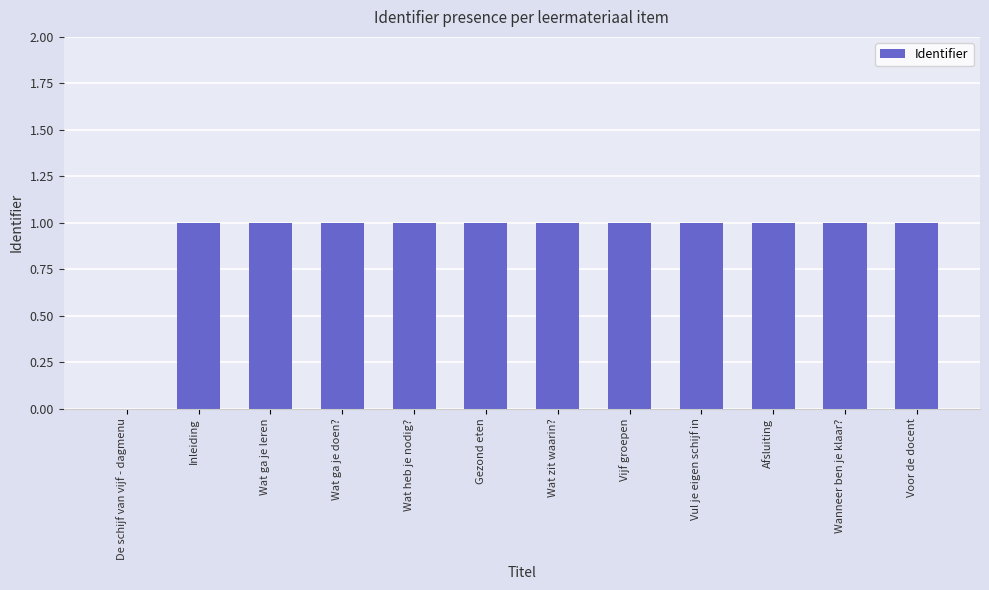

The value at Wat zit waarin? is 0. True or false?

False